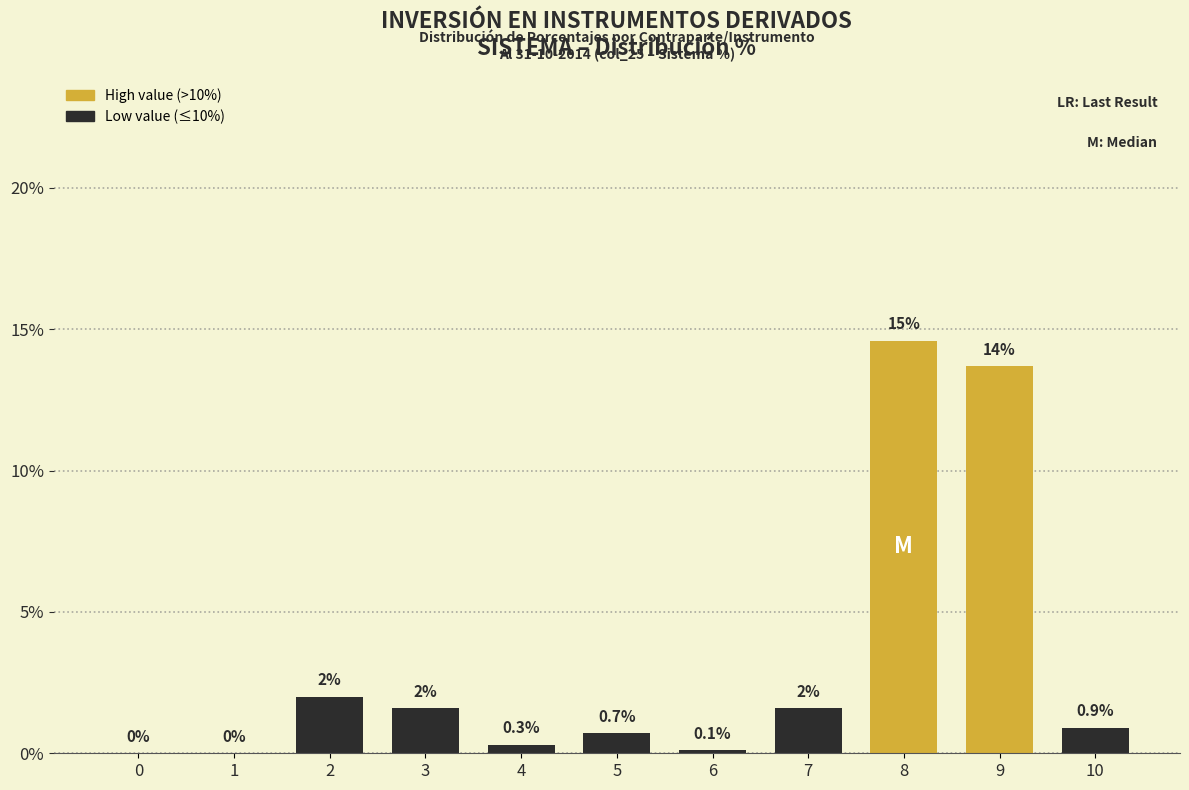

Reading left to right, what are all the values shown in this chart?

0=0.0	1=0.0	2=2.0	3=1.6	4=0.3	5=0.7	6=0.1	7=1.6	8=14.6	9=13.7	10=0.9